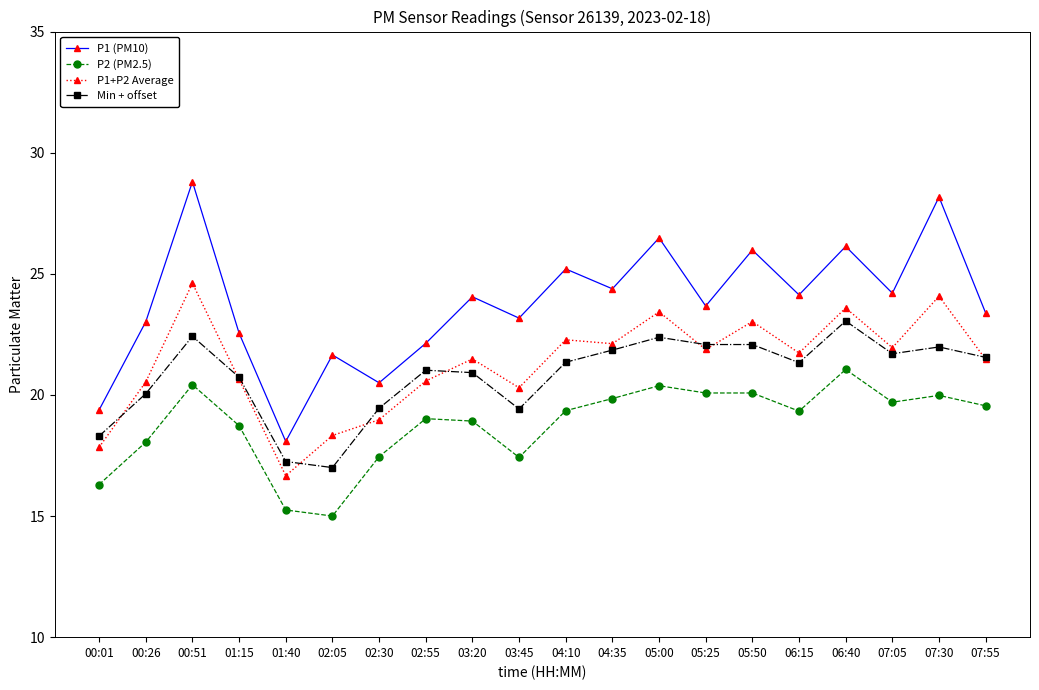

What is the label of the 3rd point from the right?

07:05